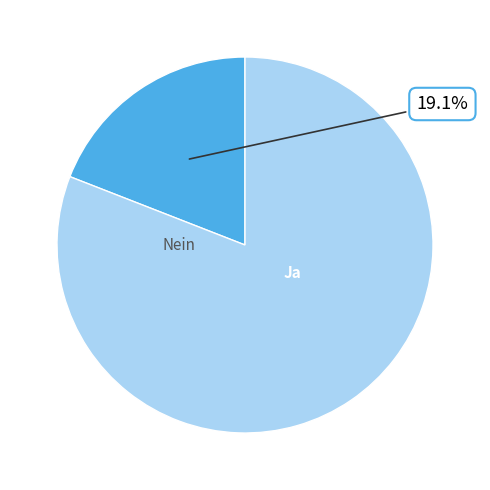

To the nearest percent, what percentage of the pie is Ja?

19%